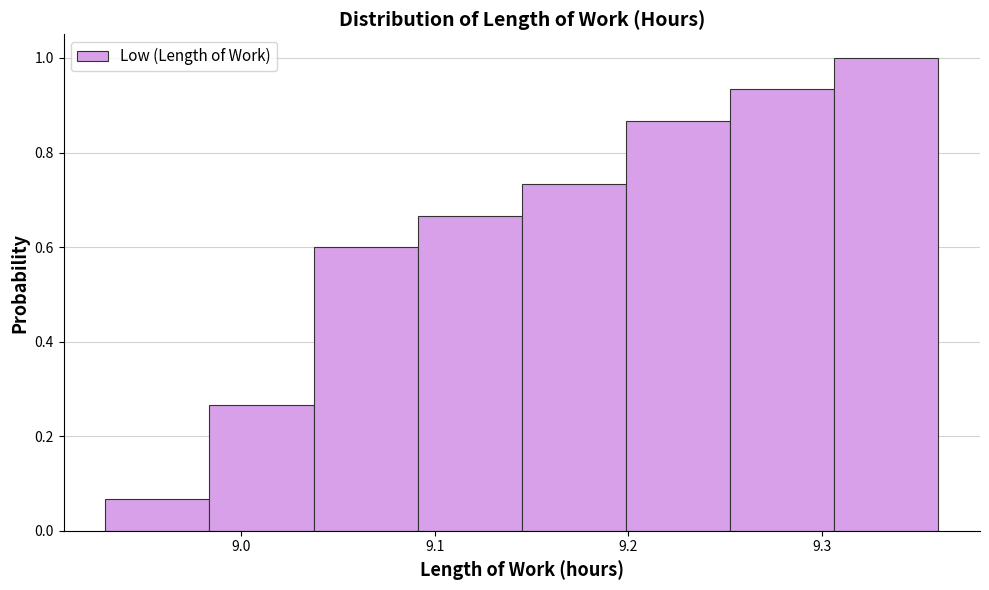

Reading left to right, list every bar in this chart as the range it spans on the x-axis followed by its height. Neither the bar edges nor the heights are printed on the chart, so give them approximately, as read against the axes.

8.93 to 8.98: 0.06
8.98 to 9.04: 0.26
9.04 to 9.09: 0.60
9.09 to 9.15: 0.66
9.15 to 9.20: 0.74
9.20 to 9.25: 0.86
9.25 to 9.31: 0.94
9.31 to 9.36: 1.00